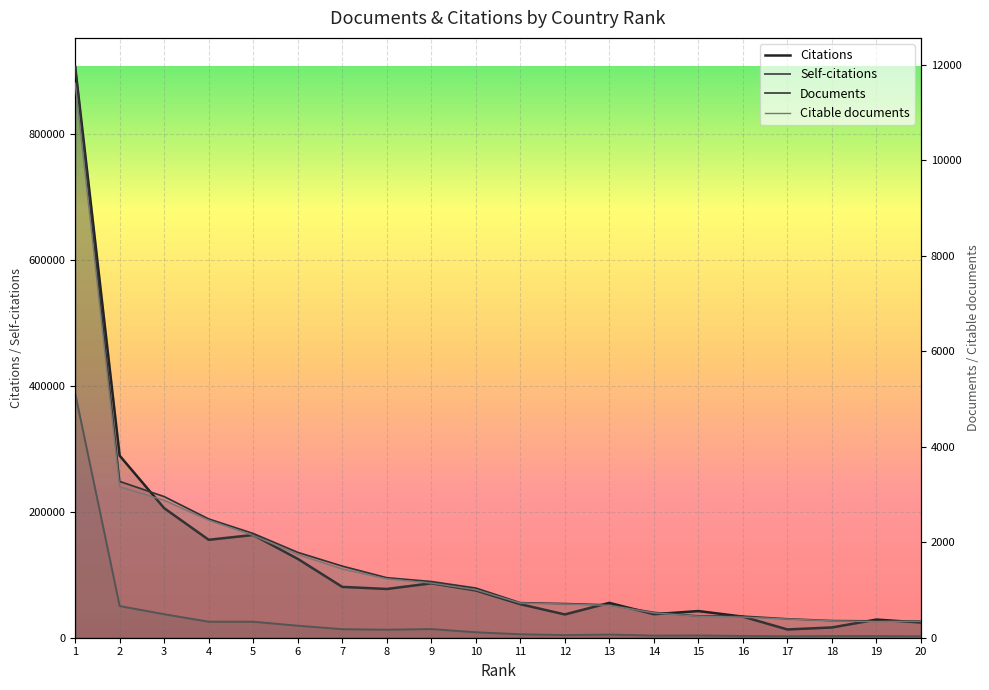

How many lines are shown in the chart?

4